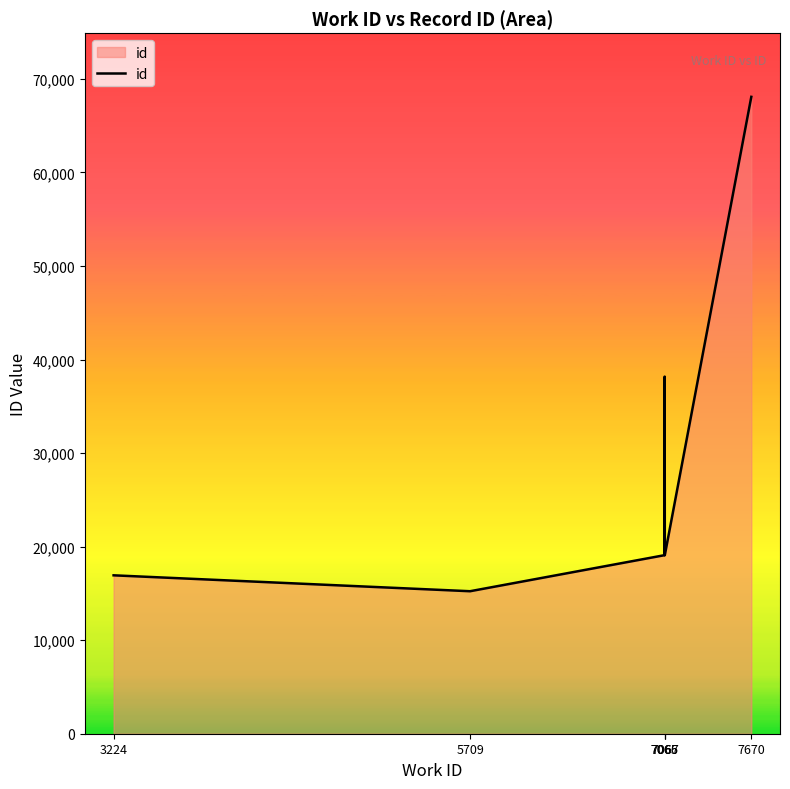

Which has a higher value, 7067 or 3224?

7067